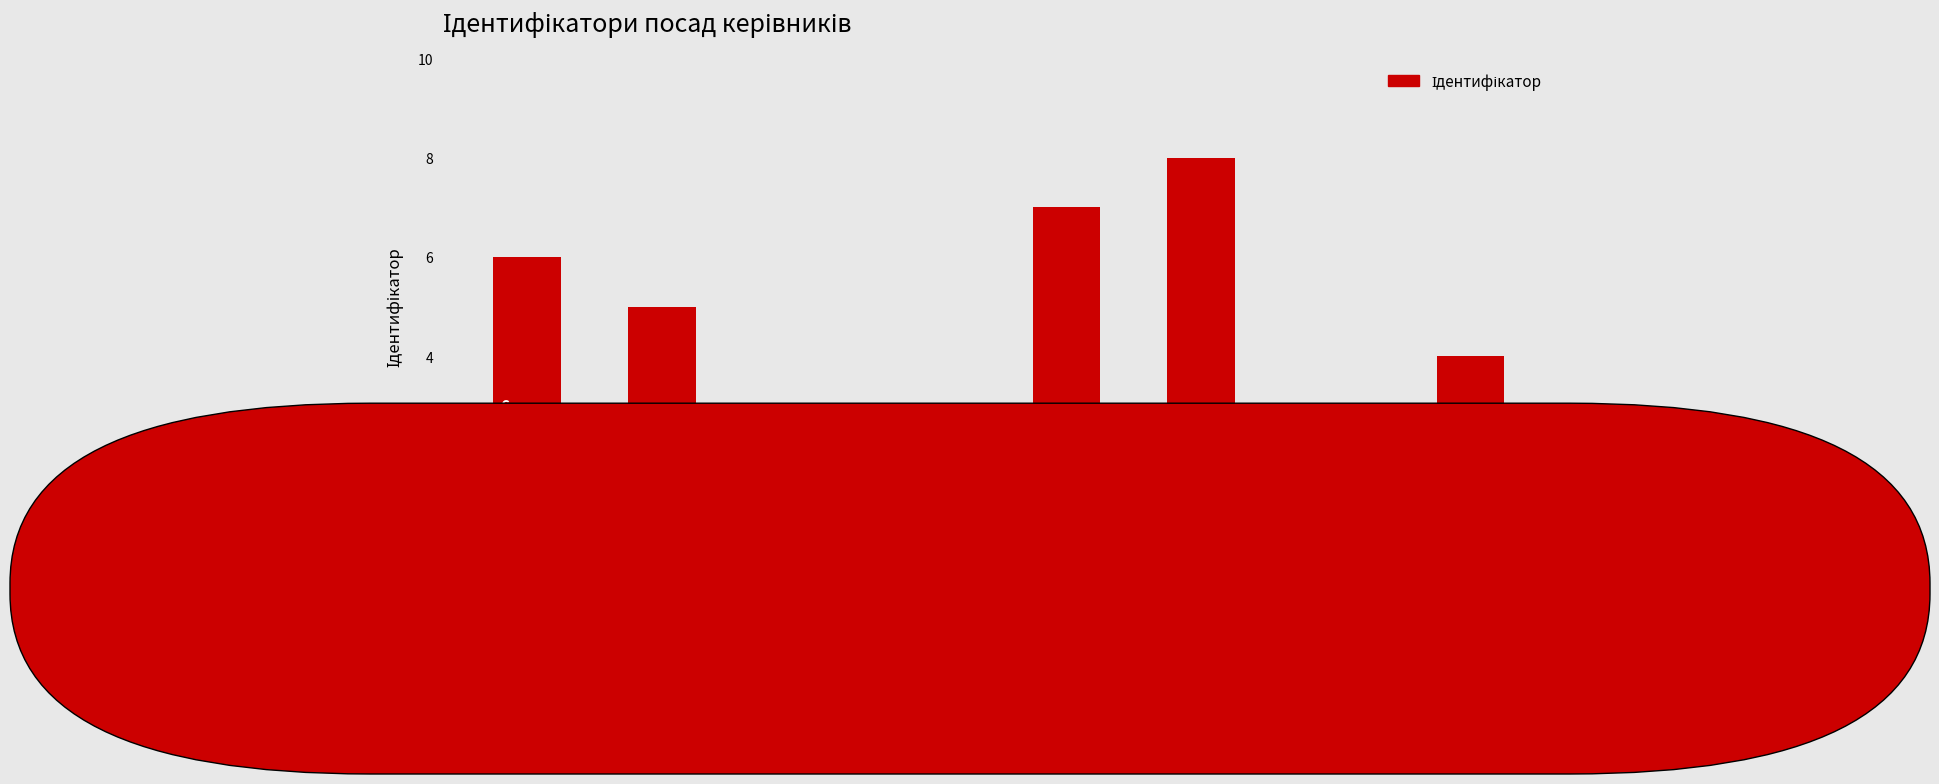

Count the number of categories in the chart.

8